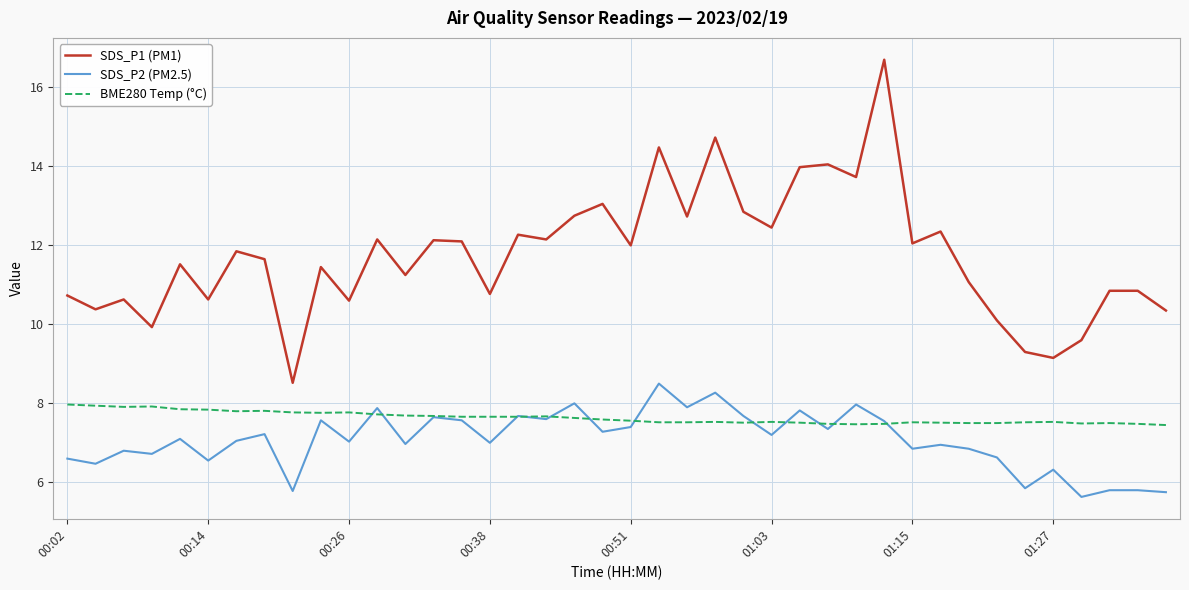

What is the minimum value for SDS_P2 (PM2.5)?

5.6